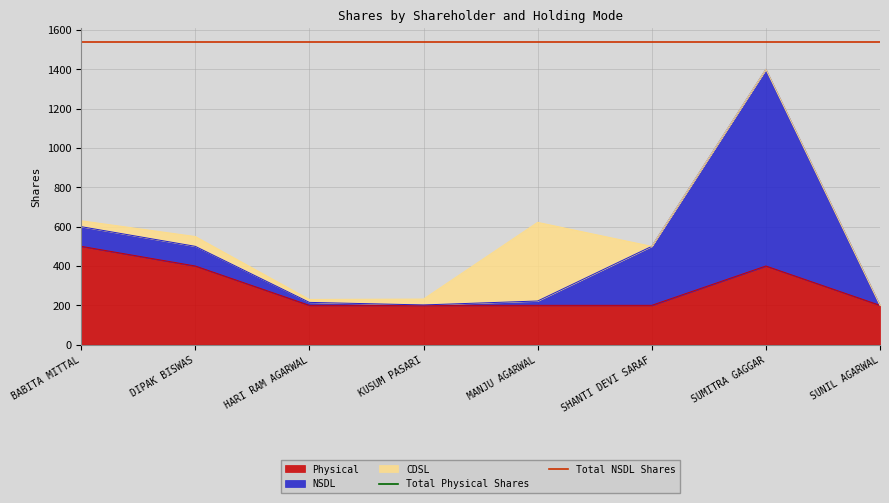

What is the lowest value of the Physical series?

200